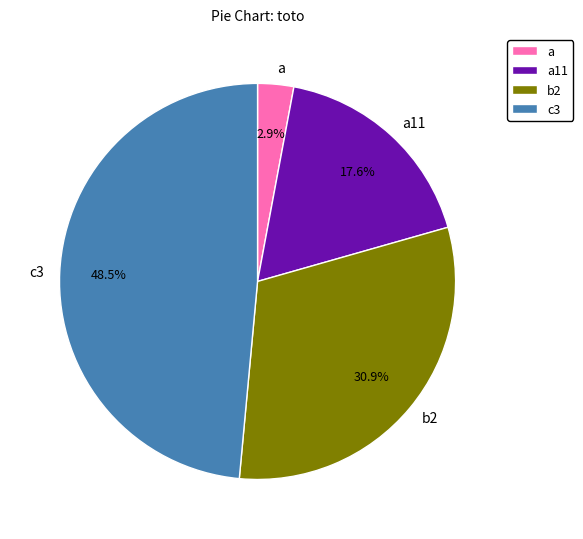

To the nearest percent, what percentage of the pie is a11?

18%